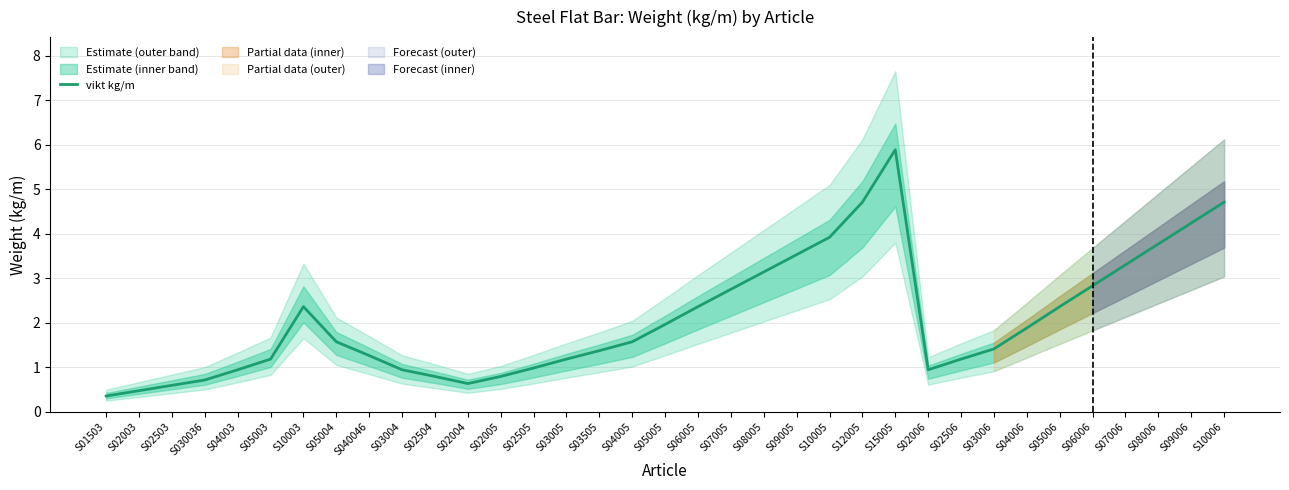

What is the sum of all values?

72.6